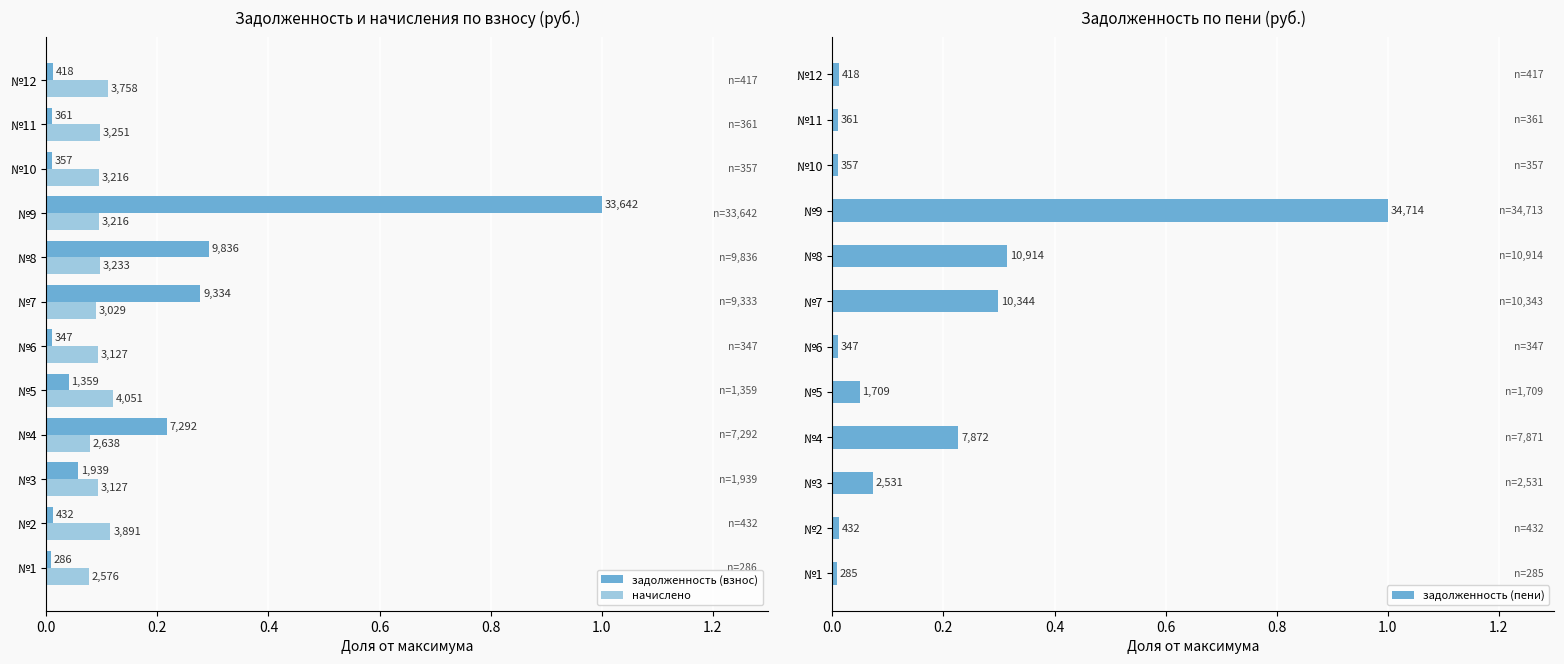

How many groups of bars are there?

12